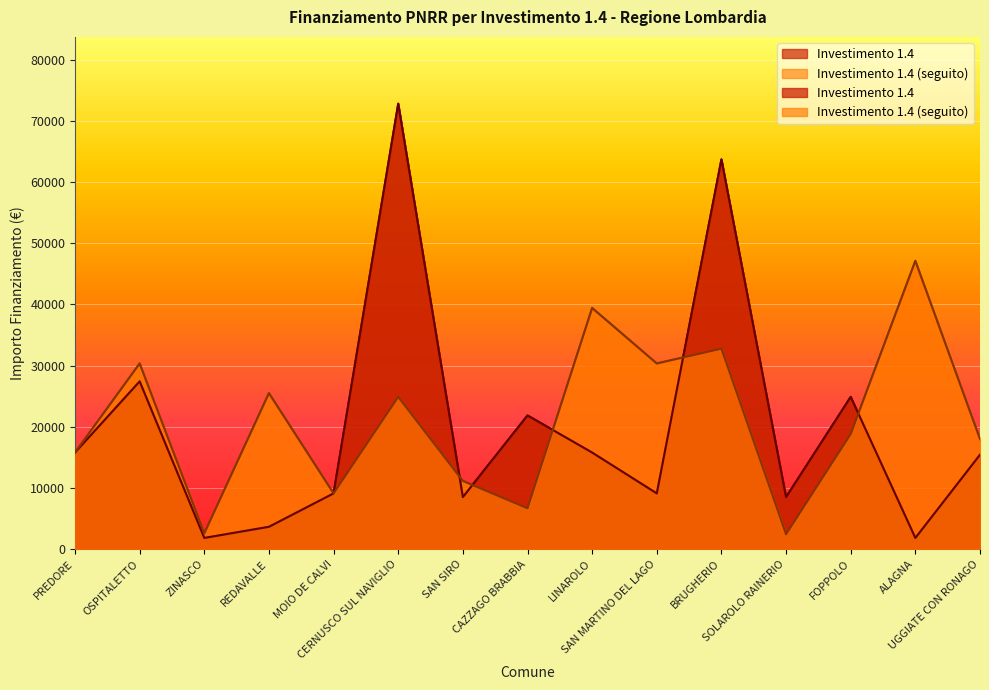

What is the difference between the Investimento 1.4 (seguito) values at ZINASCO and OSPITALETTO?

27779